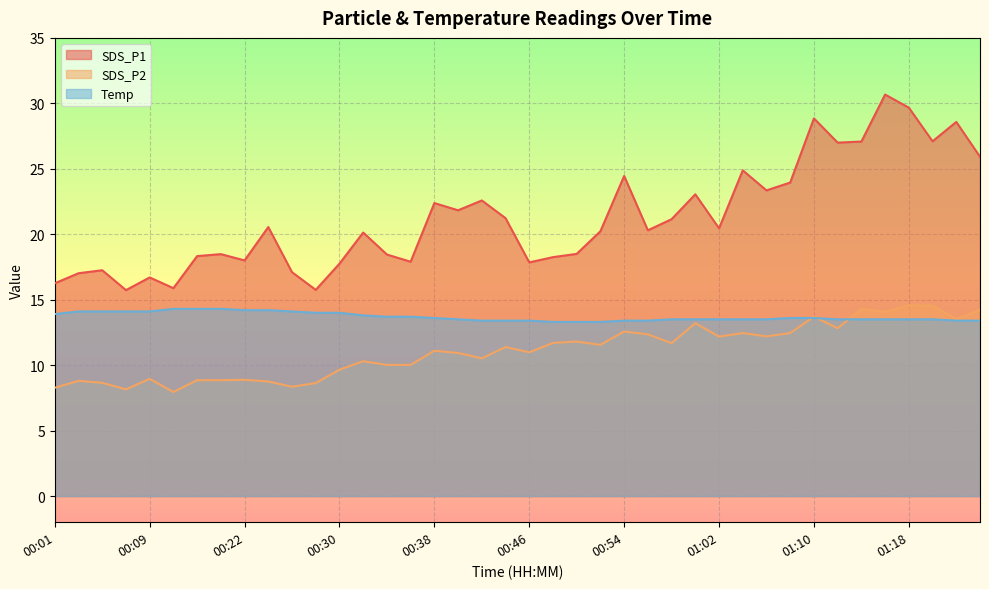

Read the SDS_P1 value at 00:58.

21.1